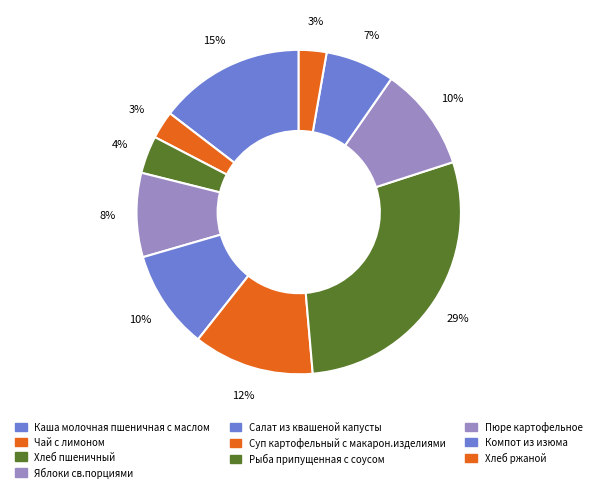

Does any single category account for the majority?

No